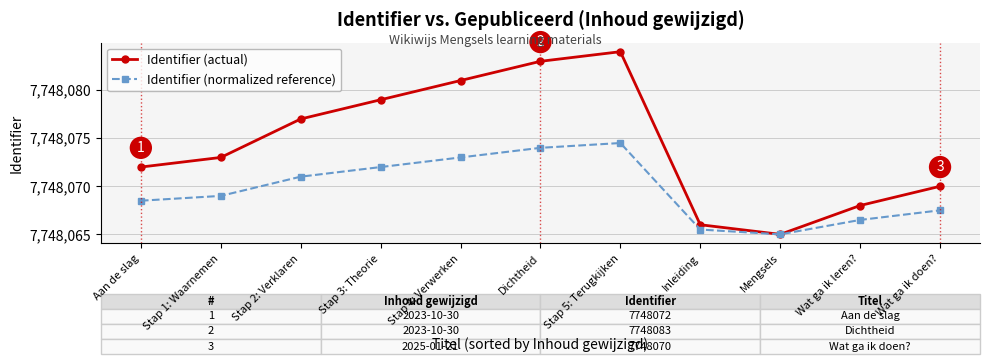

How many Identifier (actual) values are between 7748068 and 7748081?

7